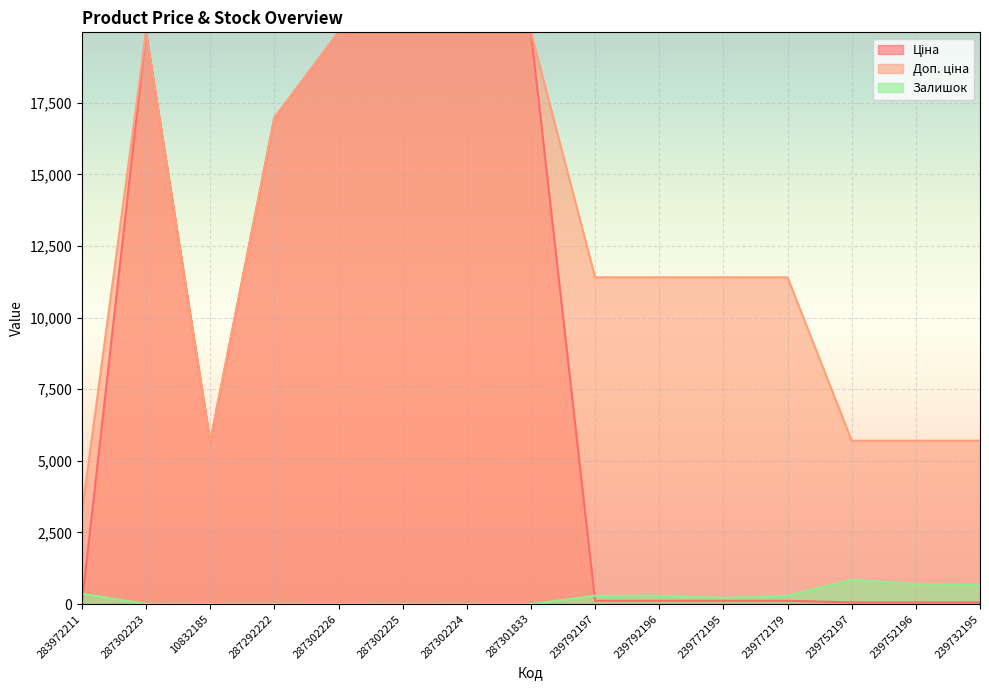

How many data points in Доп. ціна are above 11410?

6